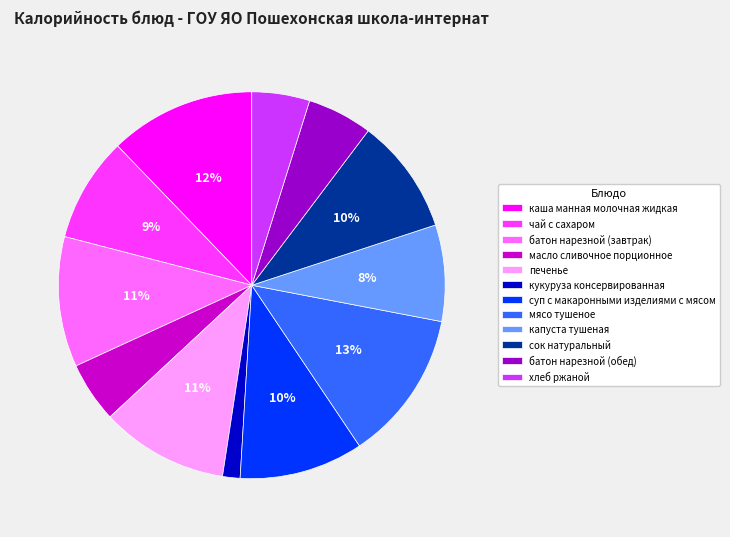

Is there a majority slice in this chart?

No